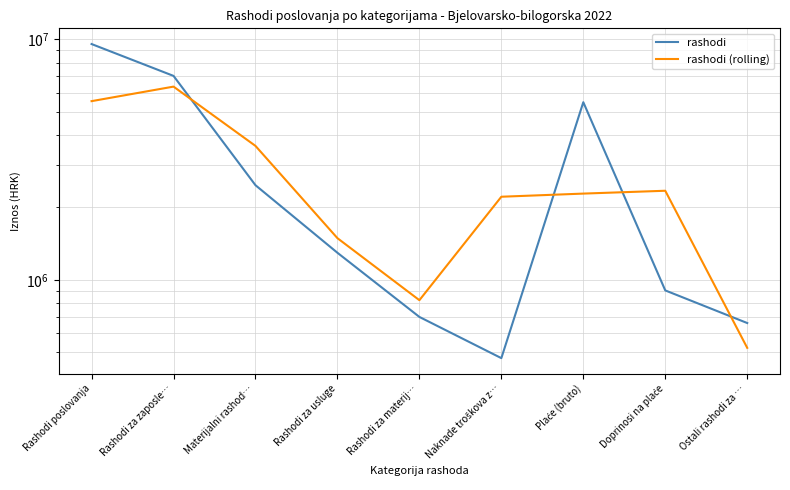

True or false: rashodi (rolling) and rashodi cross at least once.

True